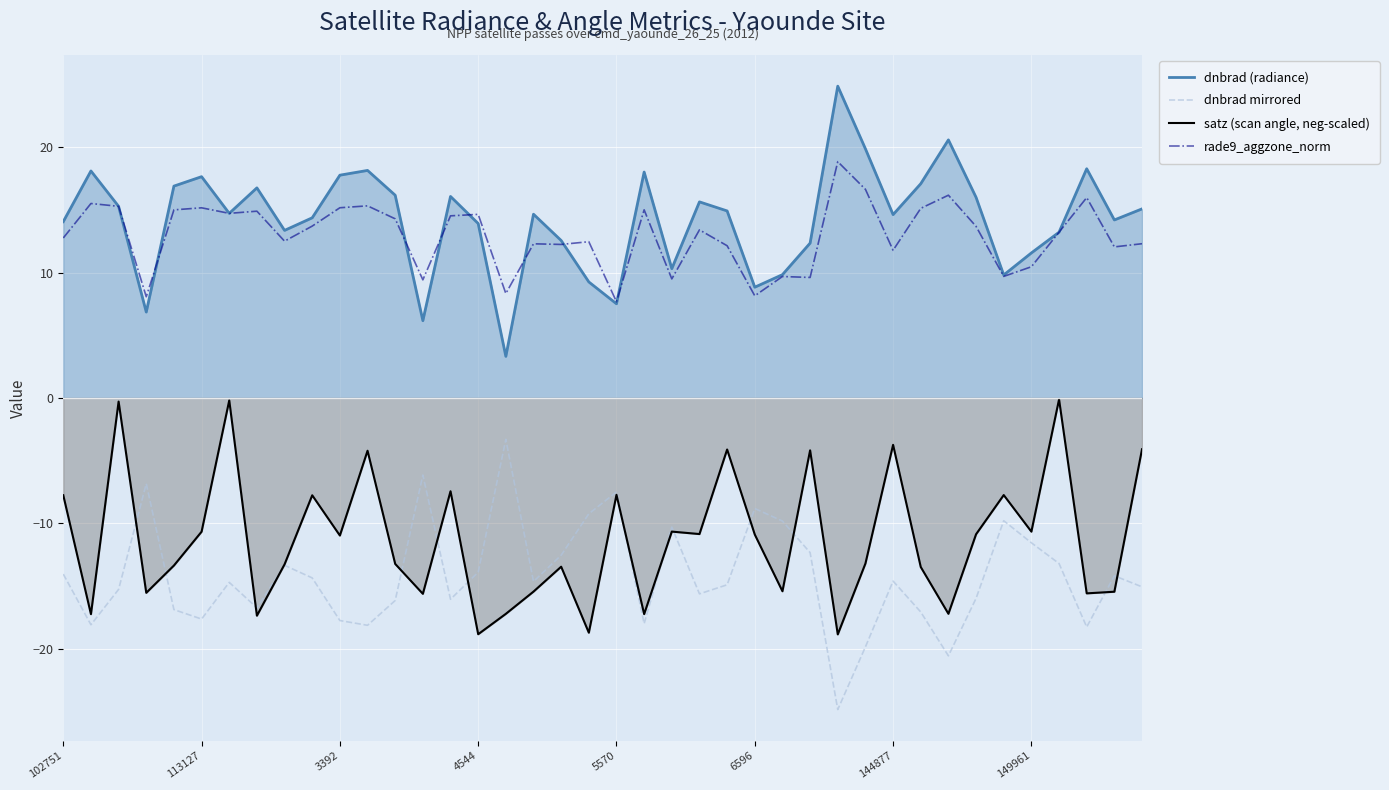

List the series in order of their peak value, lowest first.

dnbrad mirrored, satz (scan angle, neg-scaled), rade9_aggzone_norm, dnbrad (radiance)